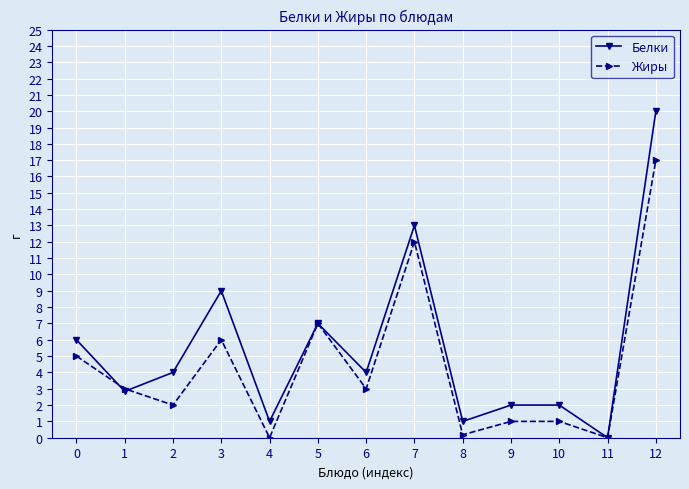

True or false: Жиры has a value of 17.0 at 12.

True